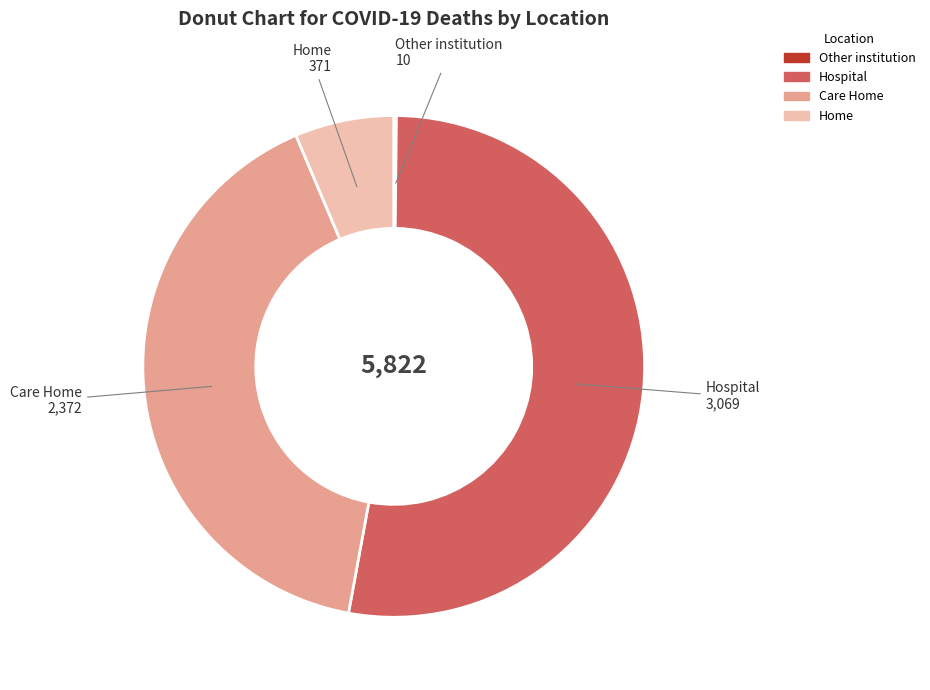

Which slice is the largest?

Hospital